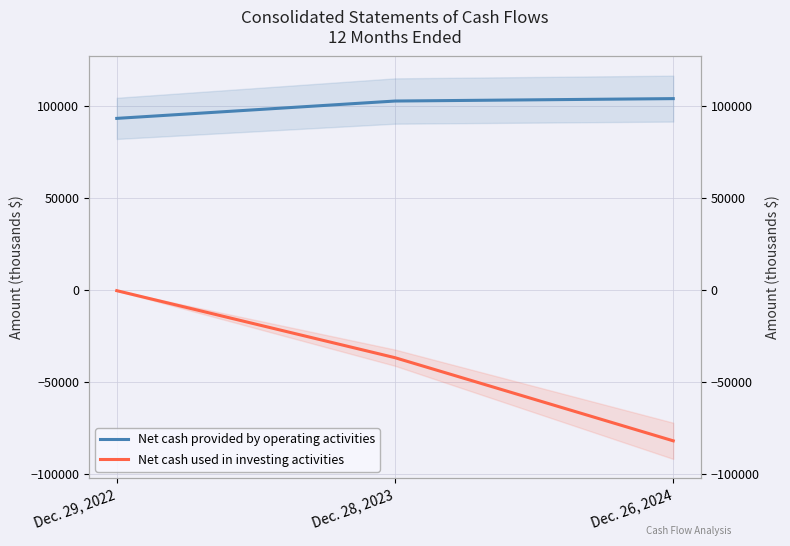

What is the value of the Net cash used in investing activities point at the 3rd from the left?

-81898